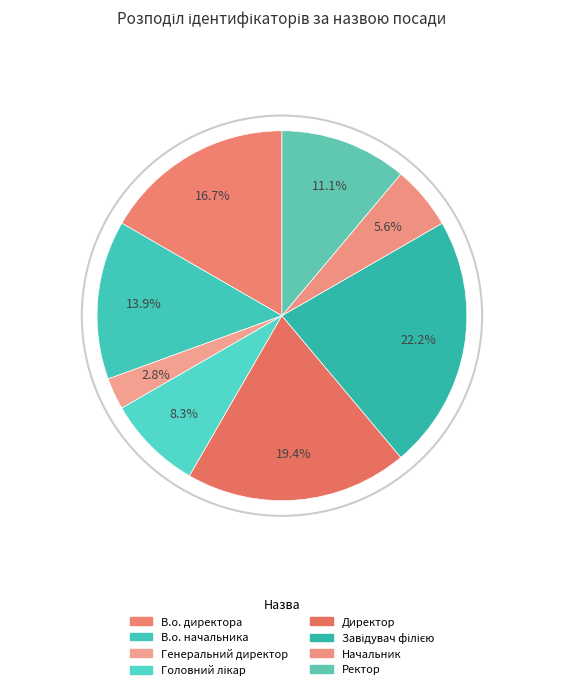

To the nearest percent, what is the average slice percentage?

12%